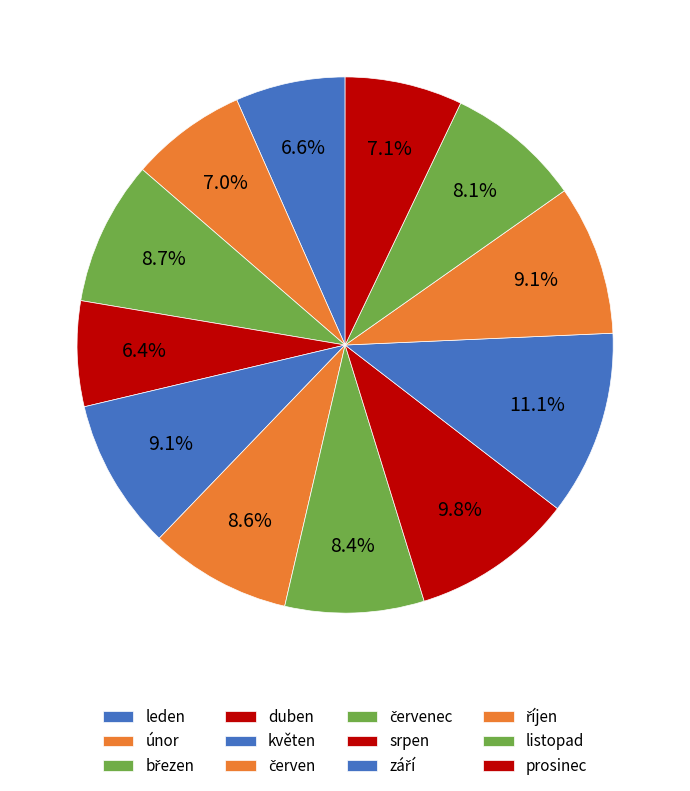

What is the total percentage of březen and srpen?

18.5%